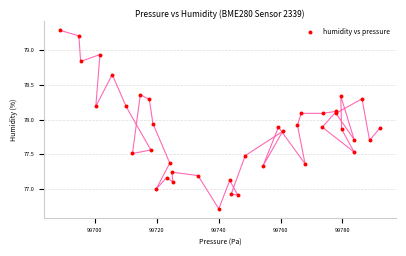

What is the range of Y values (max minus min)?

2.6